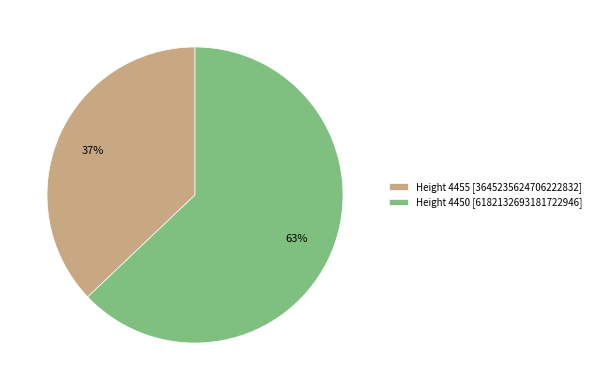

Which has a higher value, Height 4455 [3645235624706222832] or Height 4450 [6182132693181722946]?

Height 4450 [6182132693181722946]